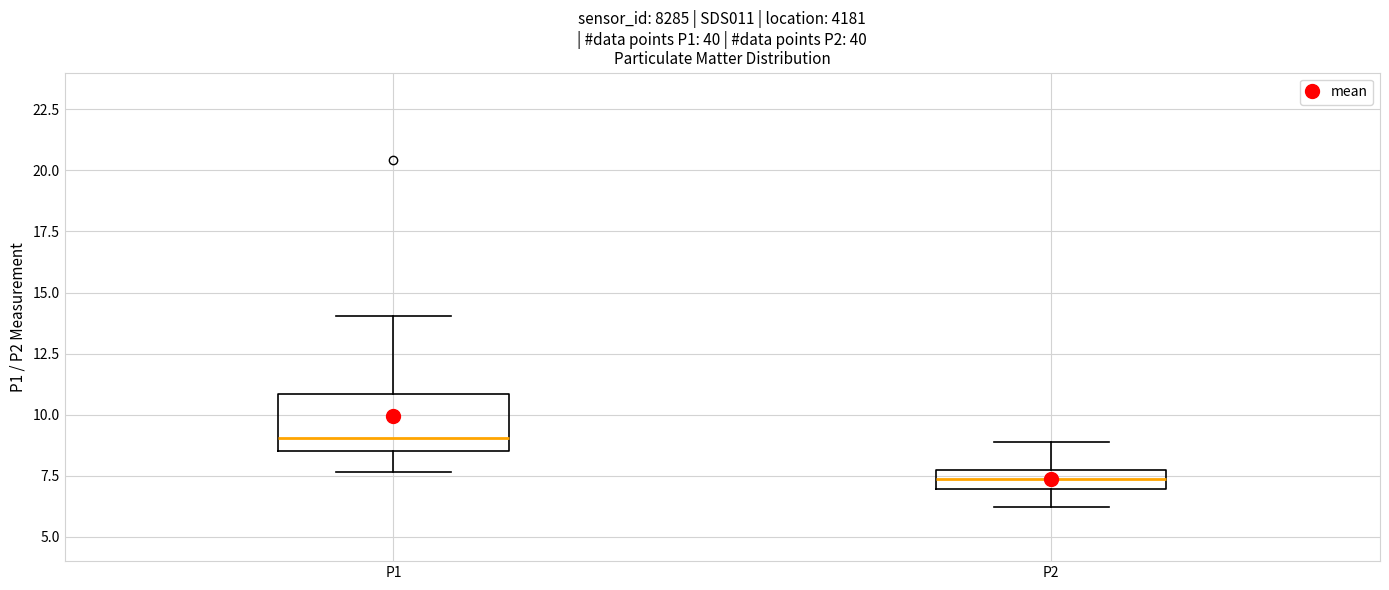

Comparing the boxes themselves (not the whiskers), which one is the tallest?

P1